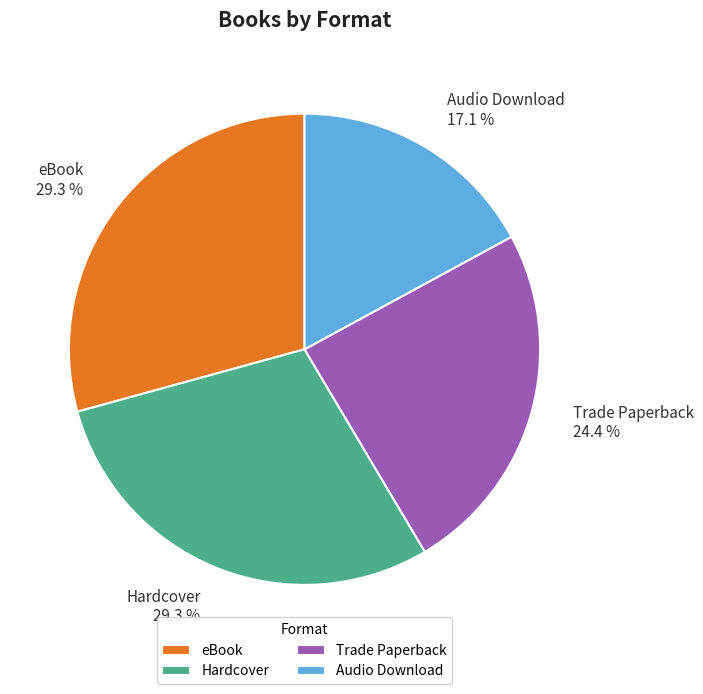

To the nearest percent, what portion does Trade Paperback represent?

24%